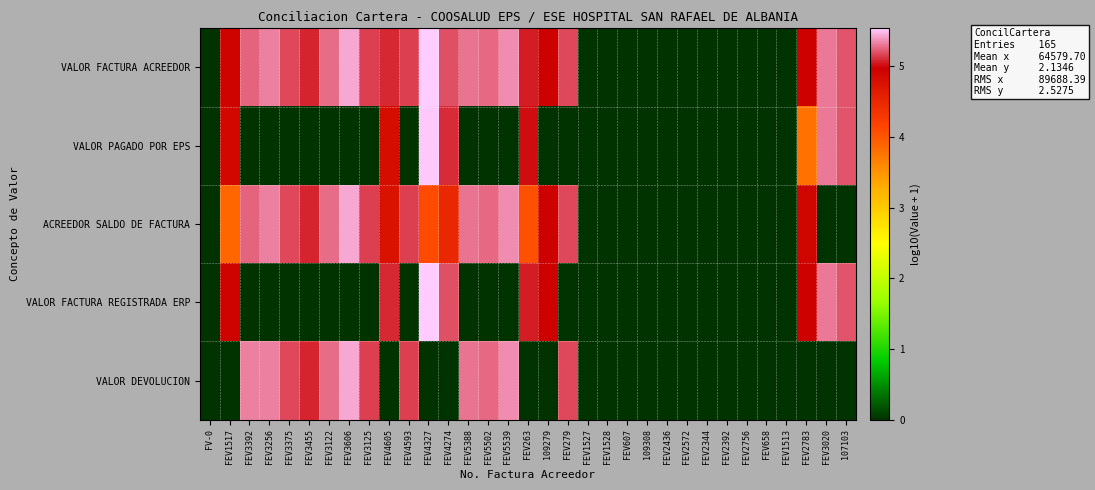

At how many categories does at least one series exceed 0?

21